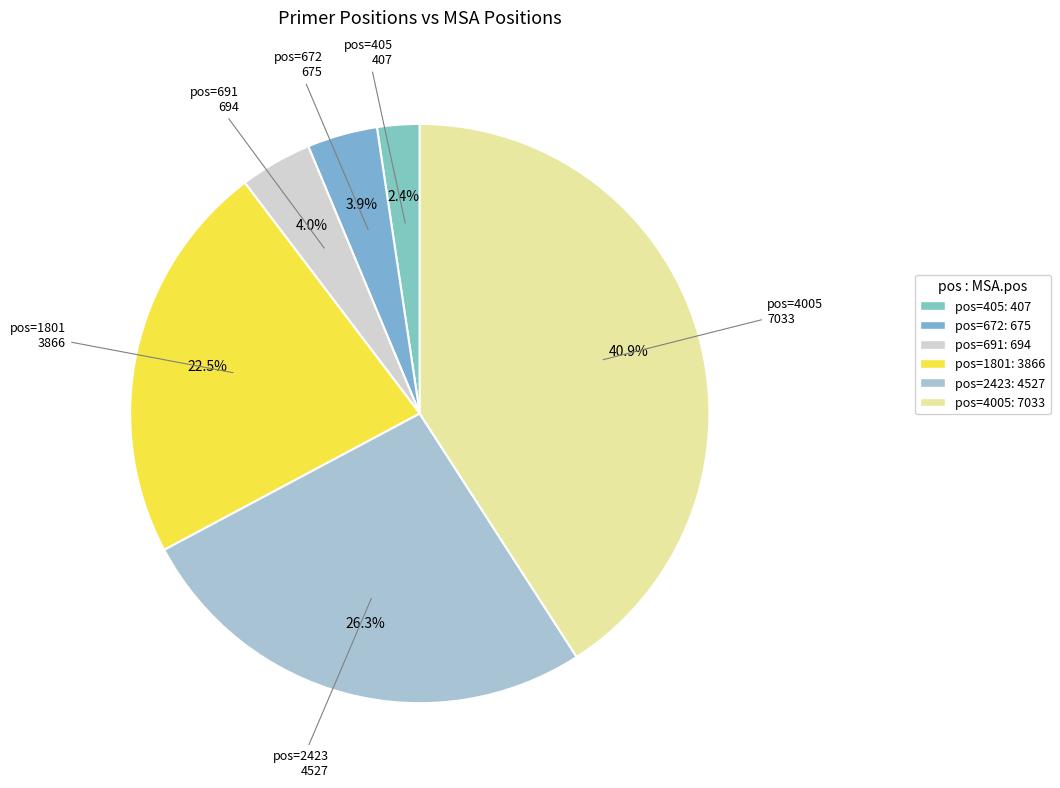

How many segments does this pie chart have?

6